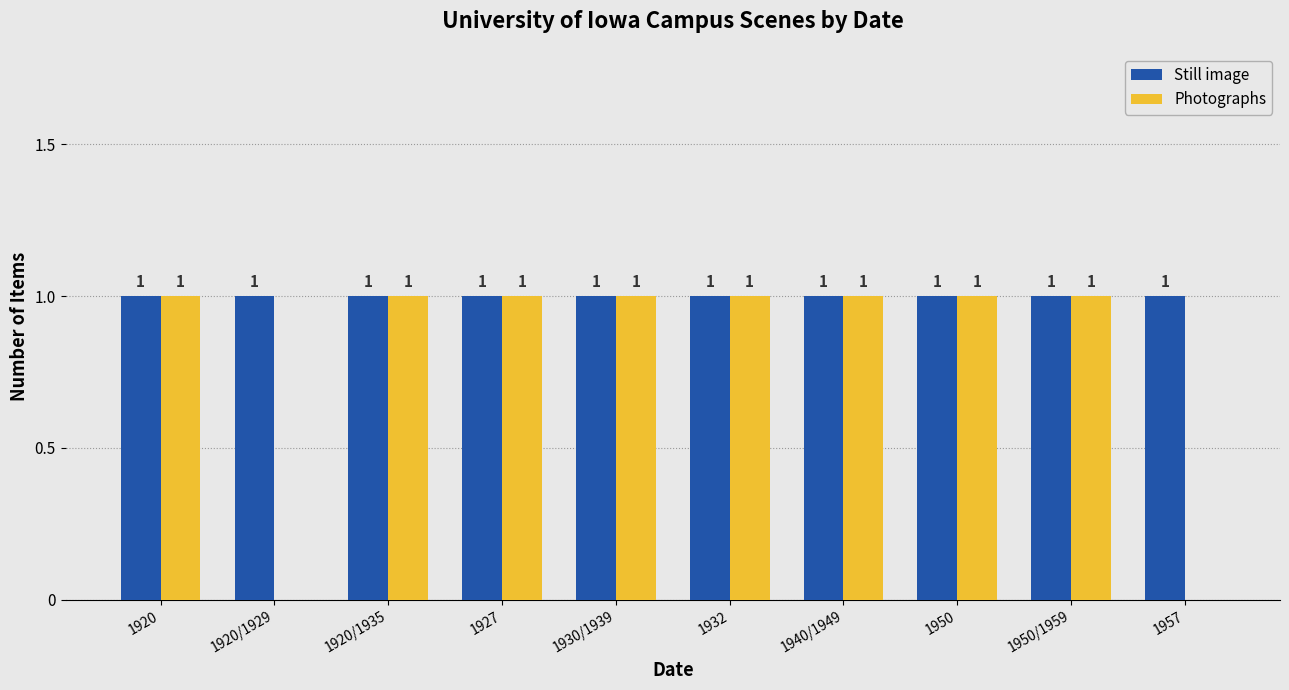

Is it true that Still image equals 1 at 1957?

True